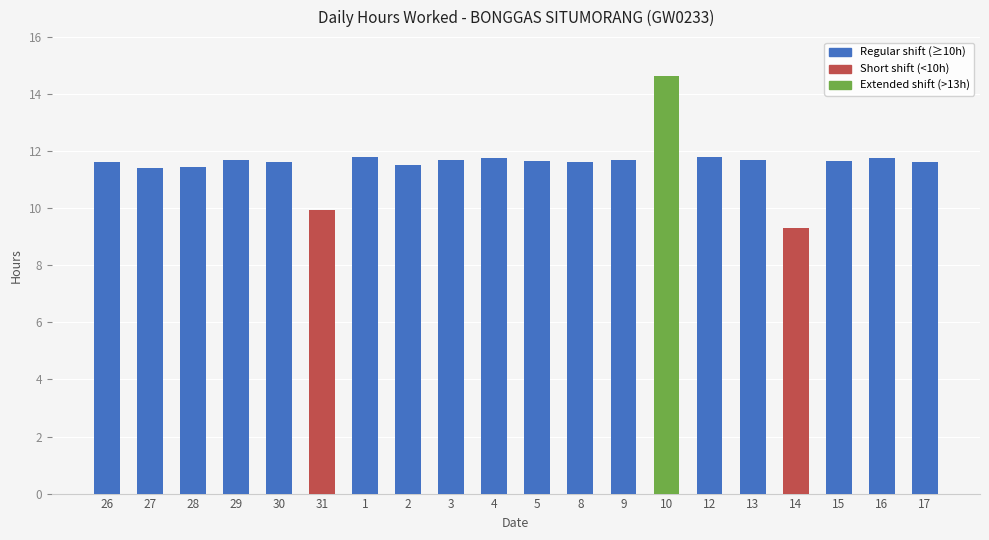

Read the value at 1.

11.8